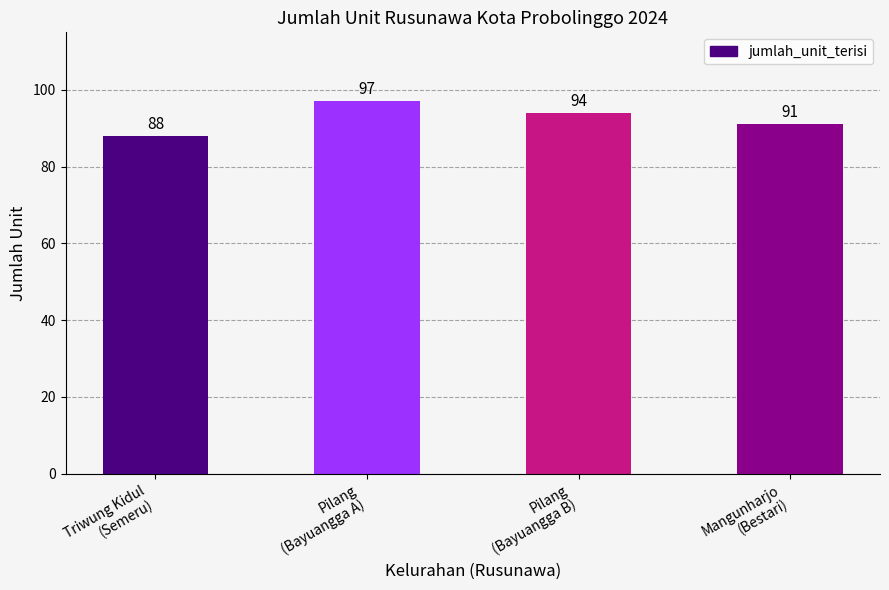

Reading left to right, transcribe all the data shown in this chart.

88	97	94	91